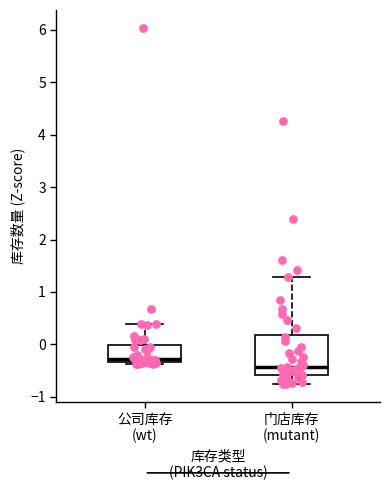

Where is the upper edge of the box for 门店库存 (mutant) on the y-axis? The values are not printed on the chart, so give them approximately, as read against the axis.

0.2